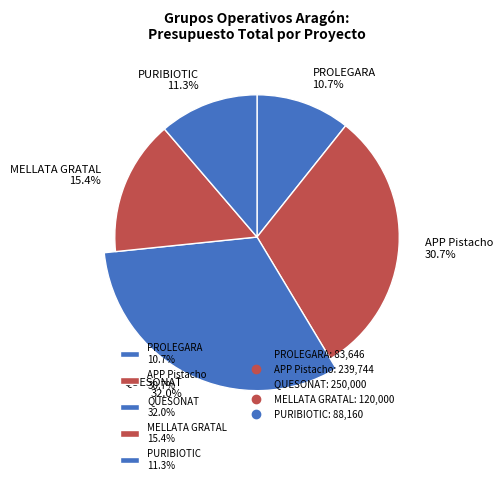

To the nearest percent, what is the combined percentage of MELLATA GRATAL and QUESONAT?

47%